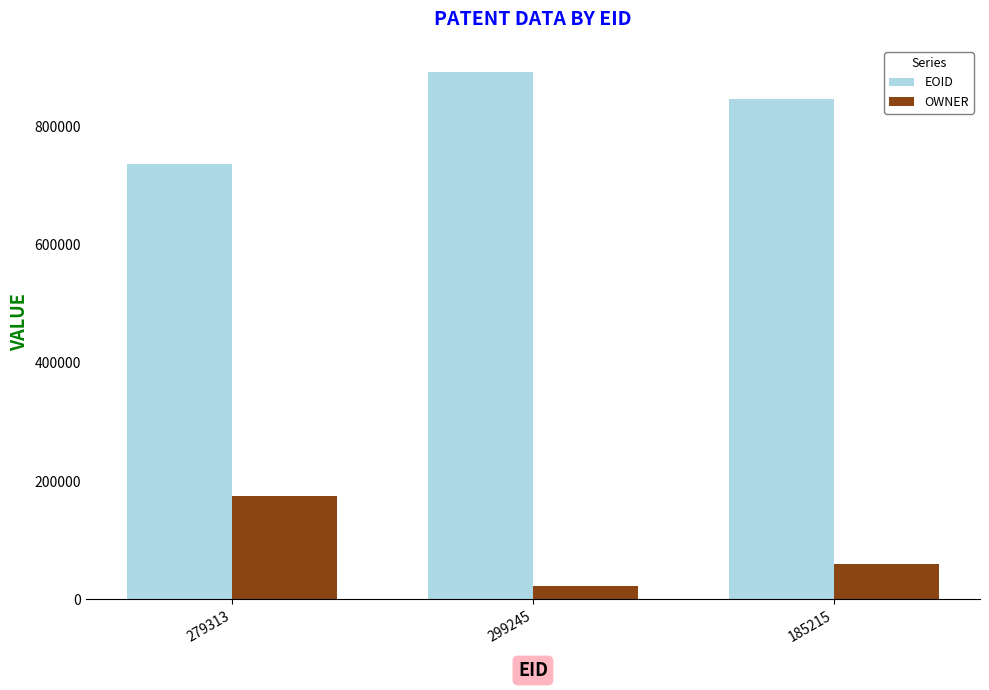

Reading left to right, transcribe all the data shown in this chart.

EOID: 279313=736476	299245=892119	185215=846046
OWNER: 279313=173932	299245=23218	185215=60156